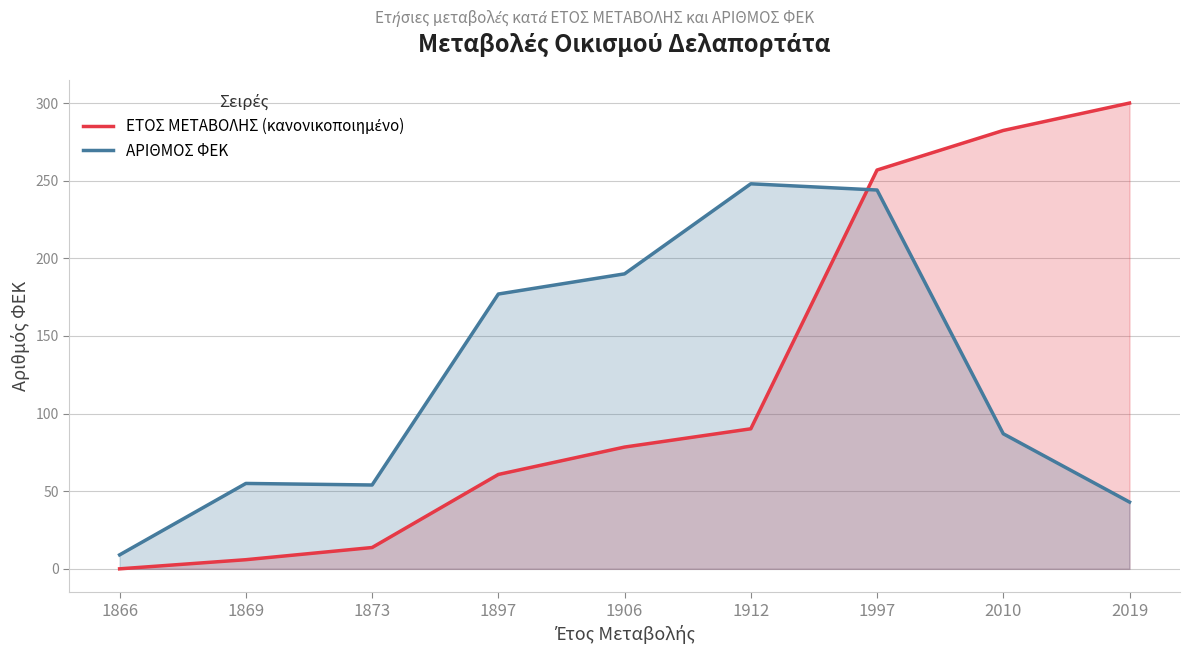

At 2019, list the series in order from largest to smallest.

ΕΤΟΣ ΜΕΤΑΒΟΛΗΣ (κανονικοποιημένο), ΑΡΙΘΜΟΣ ΦΕΚ